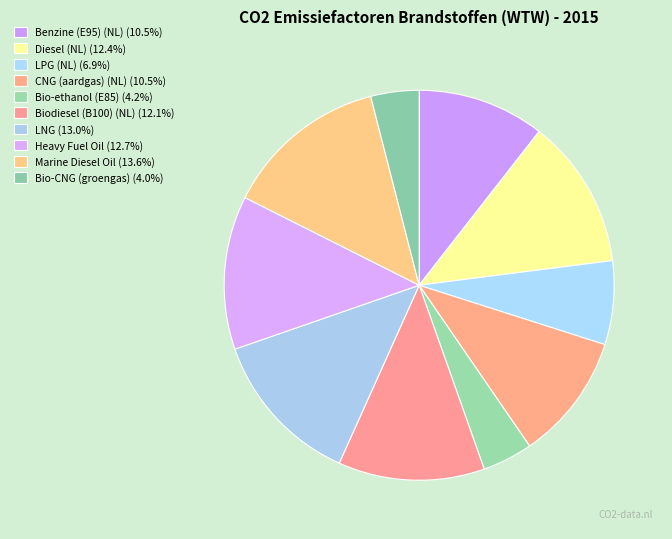

Count the number of slices in the pie.

10